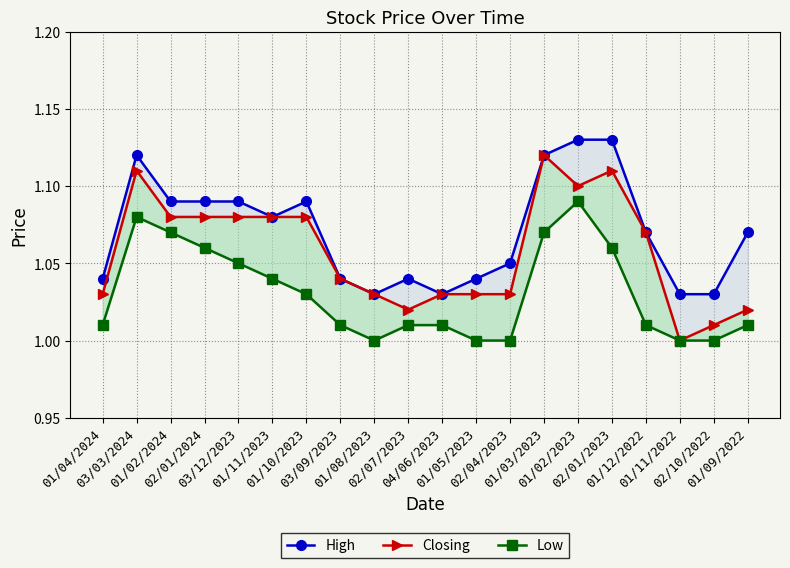

Which has a higher value, 01/03/2023 or 02/04/2023?

01/03/2023